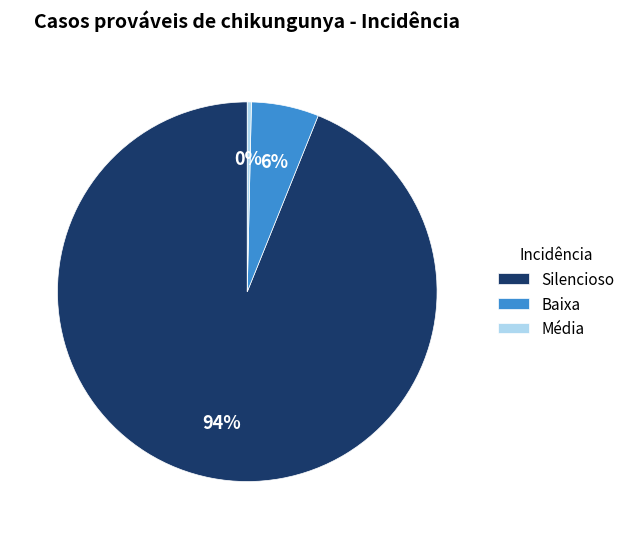

Which category has the biggest portion of the pie?

Silencioso